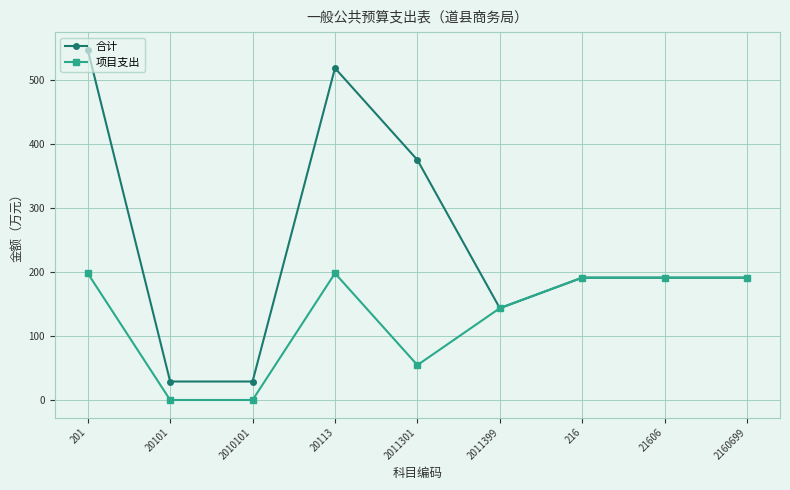

What is the sum of the 项目支出 values at 2160699 and 201?

388.9